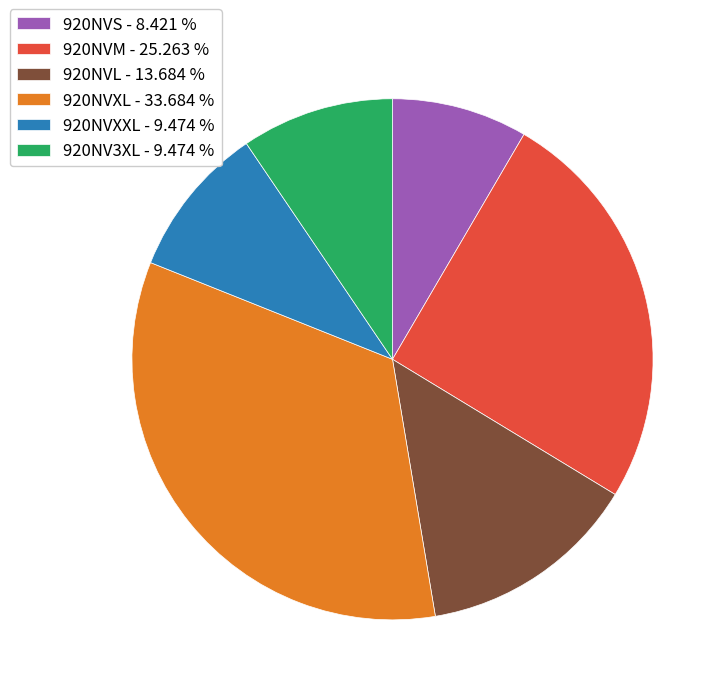

Which has a higher value, 920NVL - 13.684 % or 920NVM - 25.263 %?

920NVM - 25.263 %